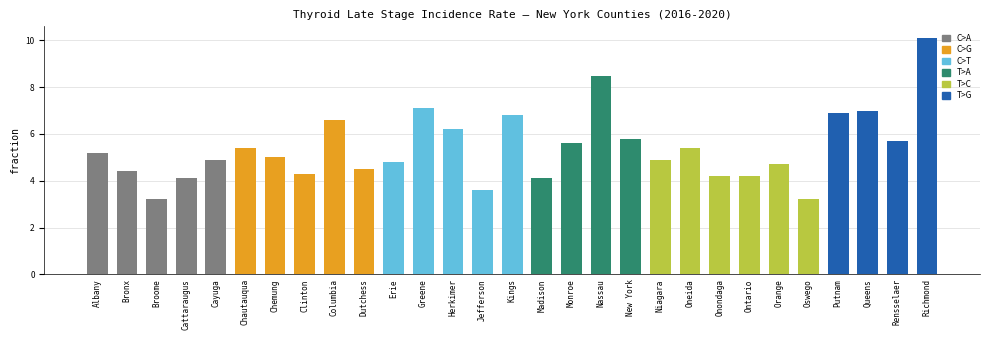

List the labels in order of value, smallest first.

Broome, Oswego, Jefferson, Cattaraugus, Madison, Onondaga, Ontario, Clinton, Bronx, Dutchess, Orange, Erie, Cayuga, Niagara, Chemung, Albany, Chautauqua, Oneida, Monroe, Rensselaer, New York, Herkimer, Columbia, Kings, Putnam, Queens, Greene, Nassau, Richmond